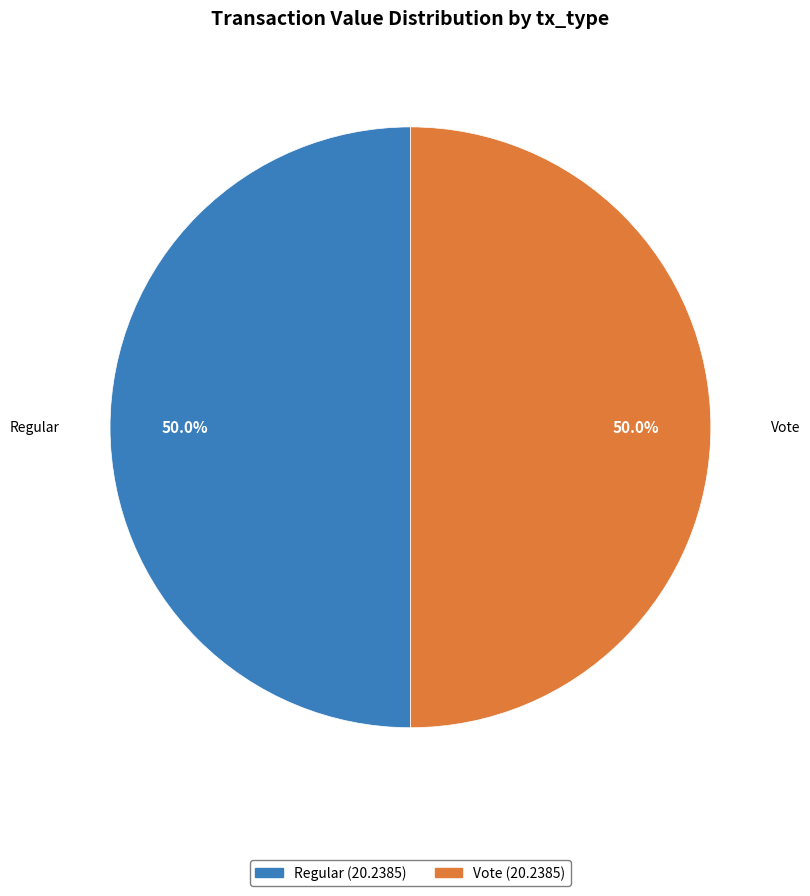

What percentage is NOT represented by Vote?

50.0%